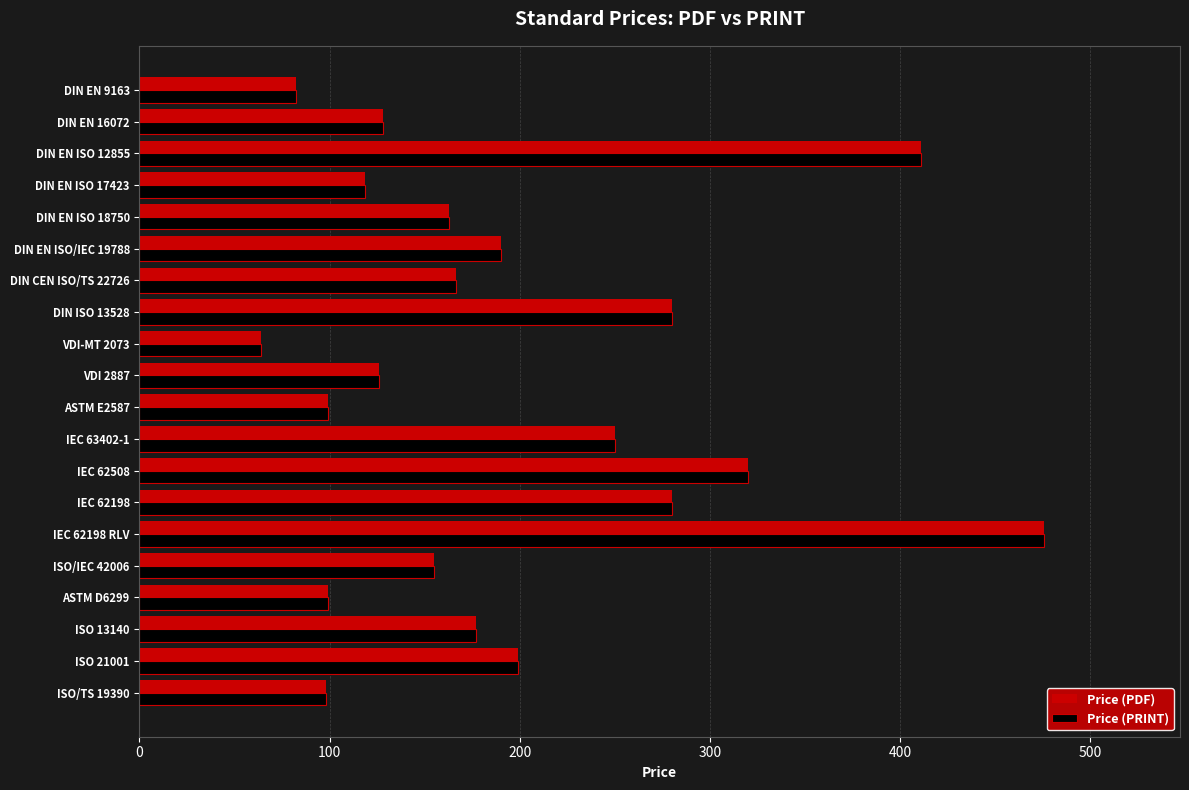

At which label does Price (PDF) reach its minimum?

VDI-MT 2073